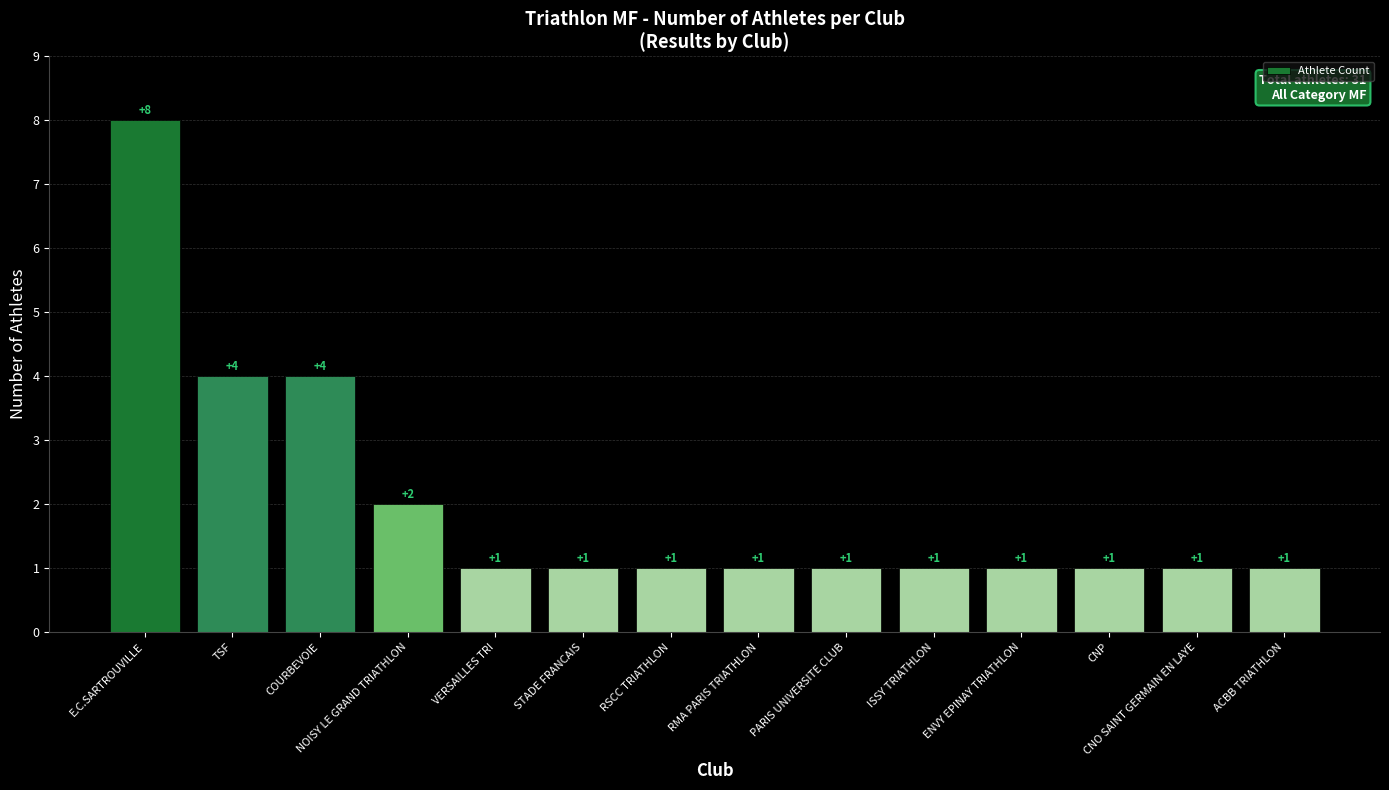

Reading left to right, extract all data points from this chart.

E.C.SARTROUVILLE=8	TSF=4	COURBEVOIE=4	NOISY LE GRAND TRIATHLON=2	VERSAILLES TRI=1	STADE FRANCAIS=1	RSCC TRIATHLON=1	RMA PARIS TRIATHLON=1	PARIS UNIVERSITE CLUB=1	ISSY TRIATHLON=1	ENVY EPINAY TRIATHLON=1	CNP=1	CNO SAINT GERMAIN EN LAYE=1	ACBB TRIATHLON=1